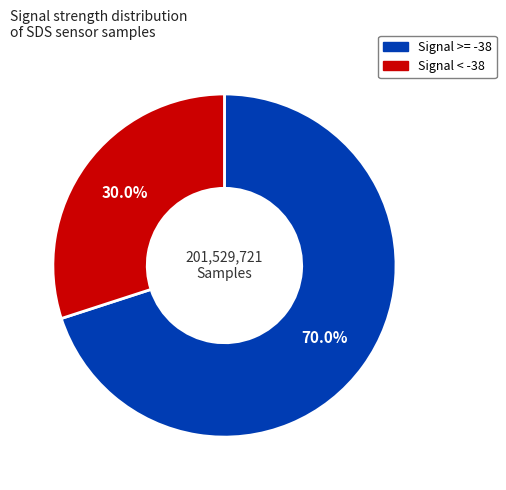

Is the sum of Signal < -38 and Signal >= -38 greater than half?

Yes